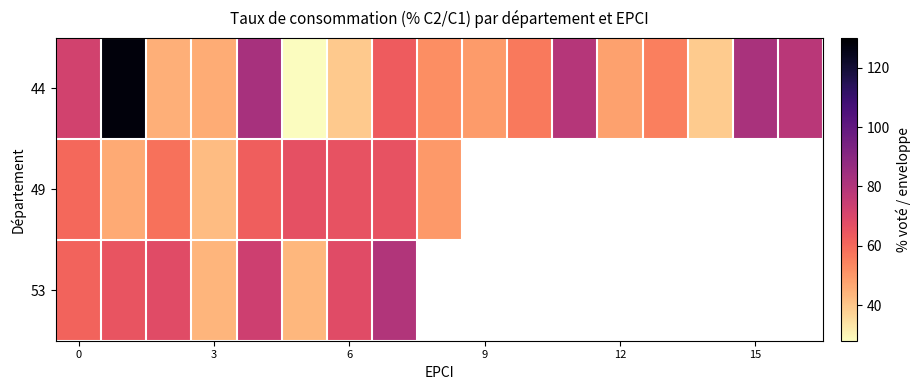

What is the greatest value displayed?

127.9